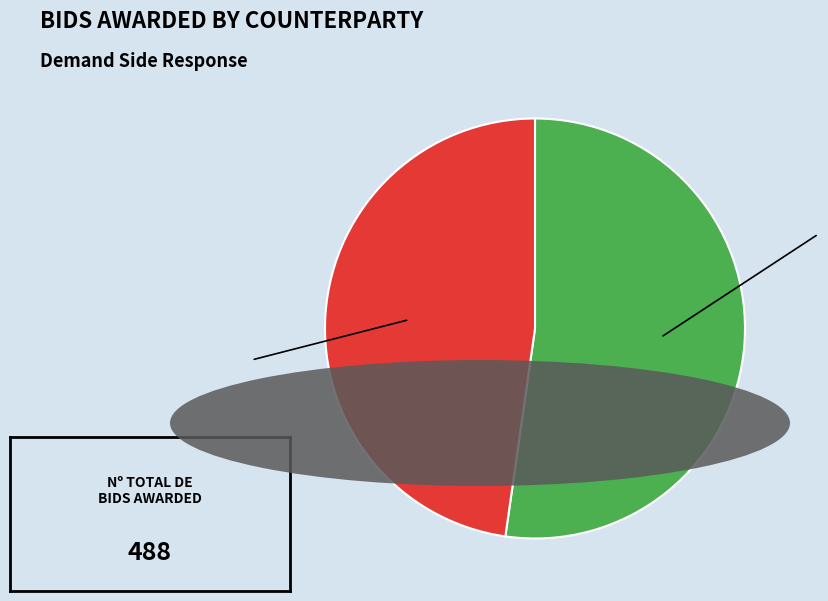

Does any single category account for the majority?

Yes